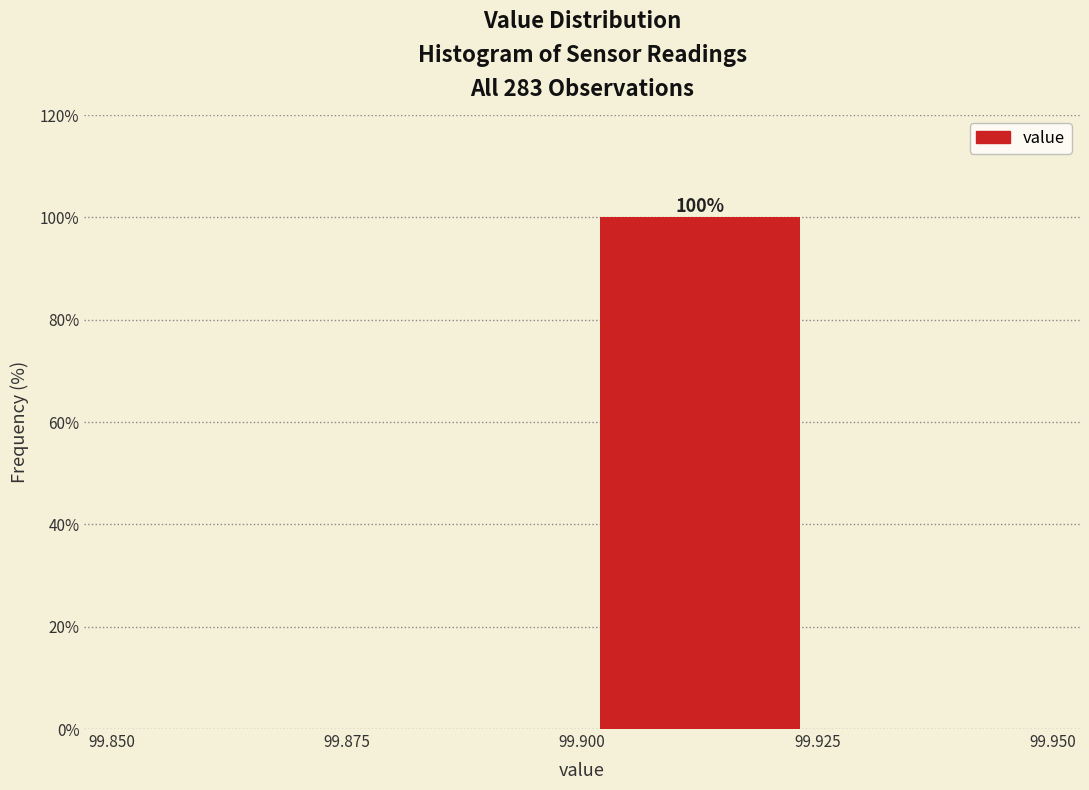

Which range on the x-axis has the tallest bar?

99.900 to 99.925